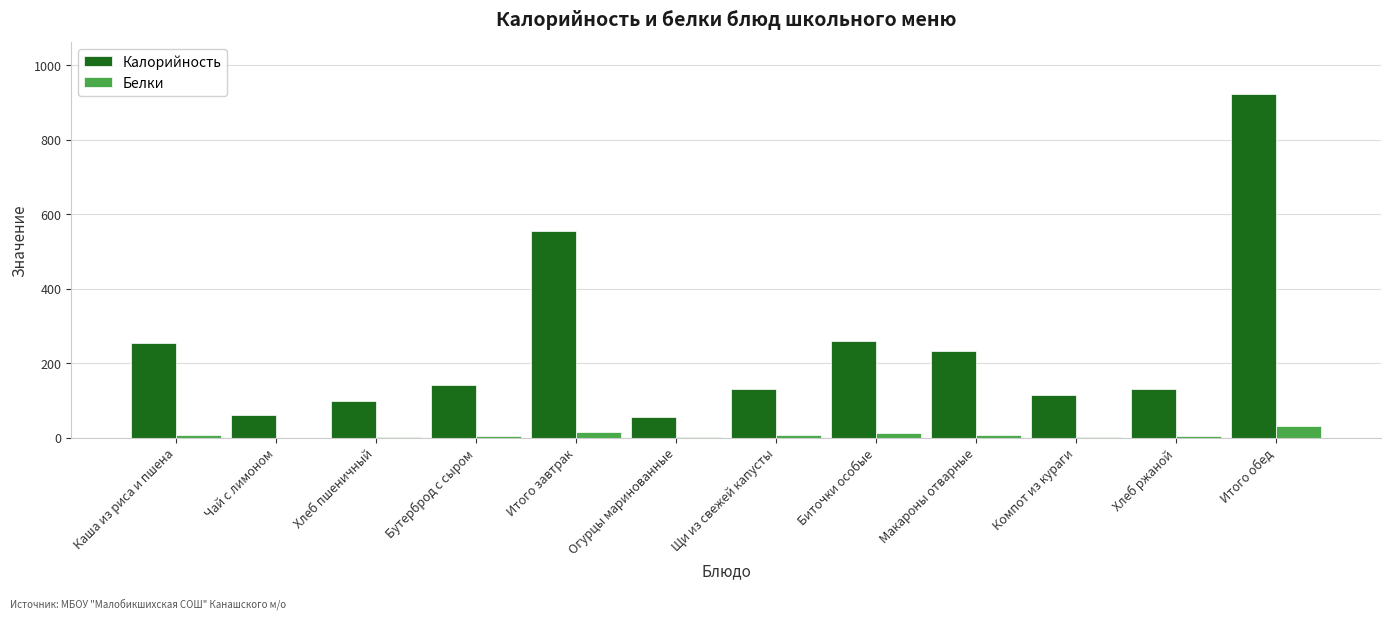

Between Каша из риса и пшена and Чай с лимоном, which series saw the biggest shift?

Калорийность